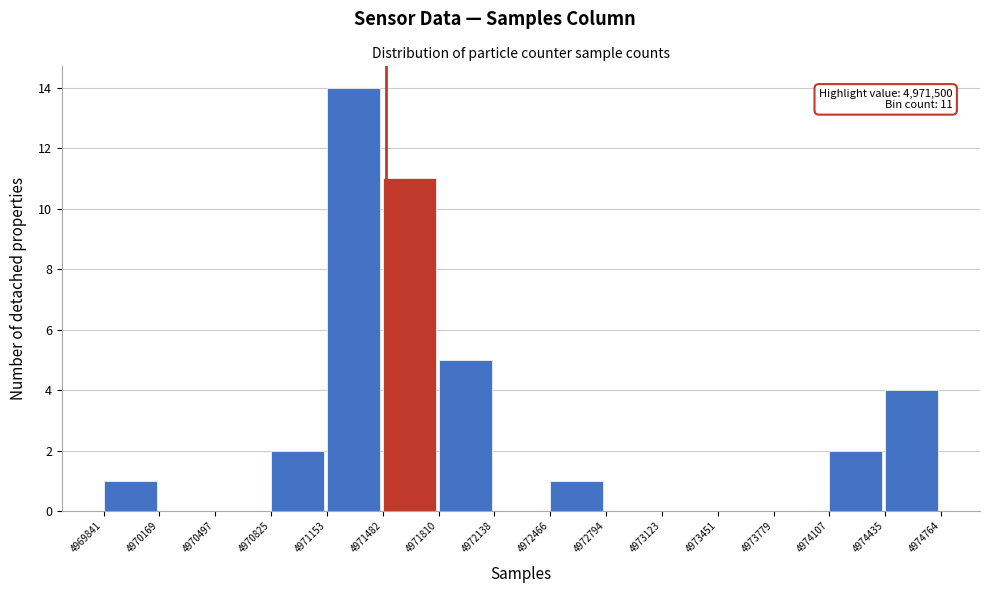

Which range on the x-axis has the tallest bar?

4971153 to 4971482